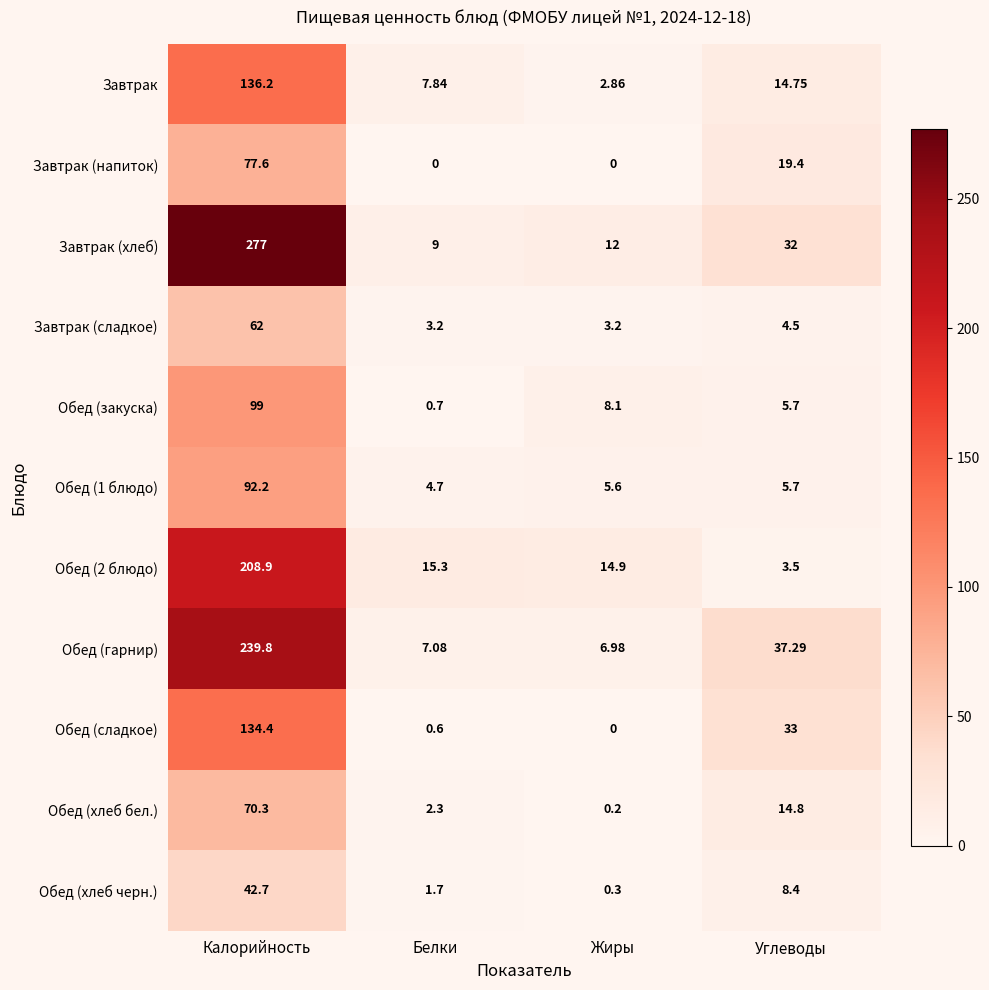

How many distinct data groups are displayed?

11